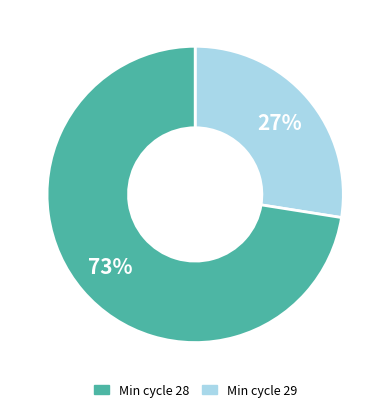

How many slices are in this pie chart?

2